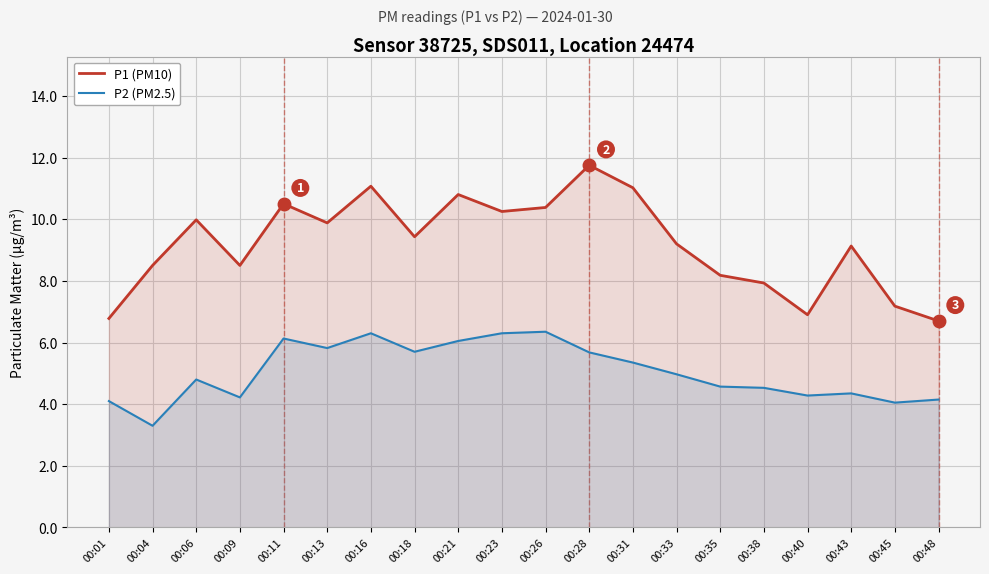

Reading left to right, what are all the values shown in this chart?

P1 (PM10): 6.8	8.5	10.0	8.5	10.5	9.9	11.1	9.4	10.8	10.2	10.4	11.8	11.0	9.2	8.2	7.9	6.9	9.1	7.2	6.7
P2 (PM2.5): 4.1	3.3	4.8	4.2	6.1	5.8	6.3	5.7	6.0	6.3	6.3	5.7	5.3	5.0	4.6	4.5	4.3	4.3	4.0	4.2